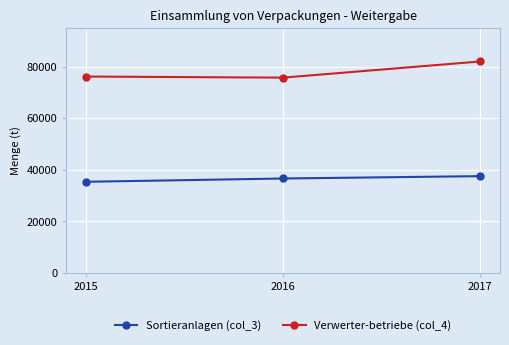

Which label corresponds to the largest value in the chart?

2017